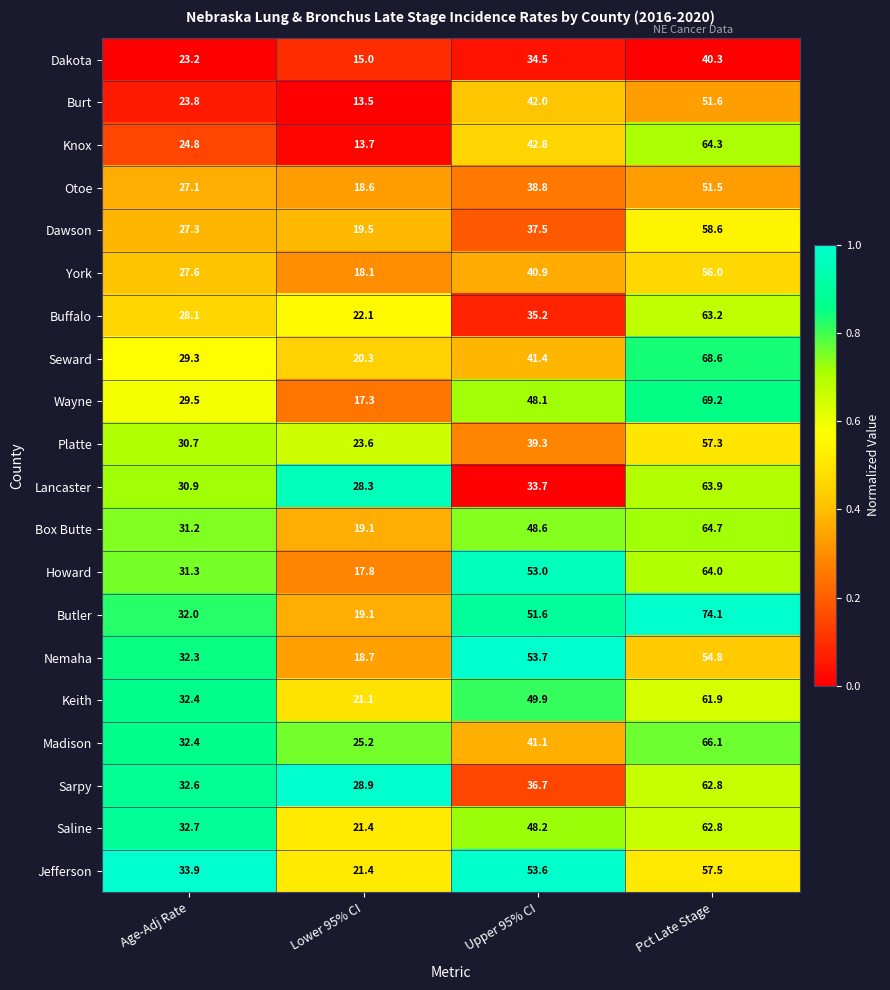

Which series has the largest range (max minus min)?

Butler